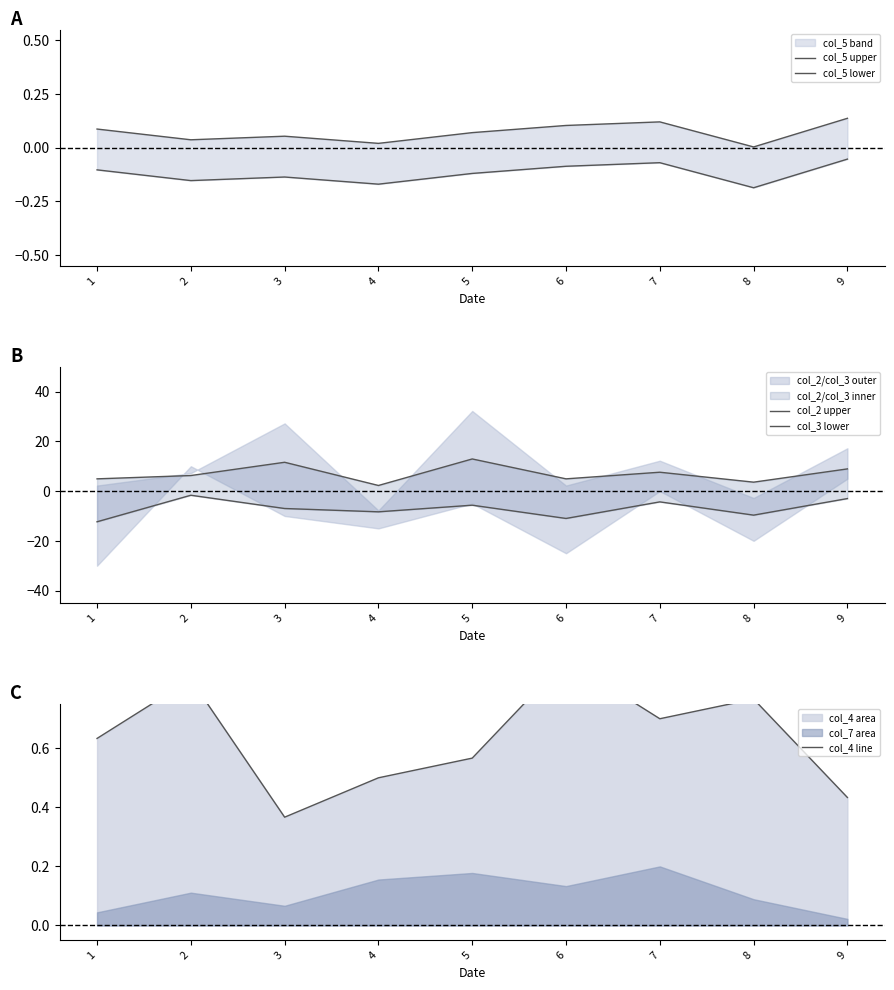

What is the difference between the col_5 lower values at 2 and 6?

0.1